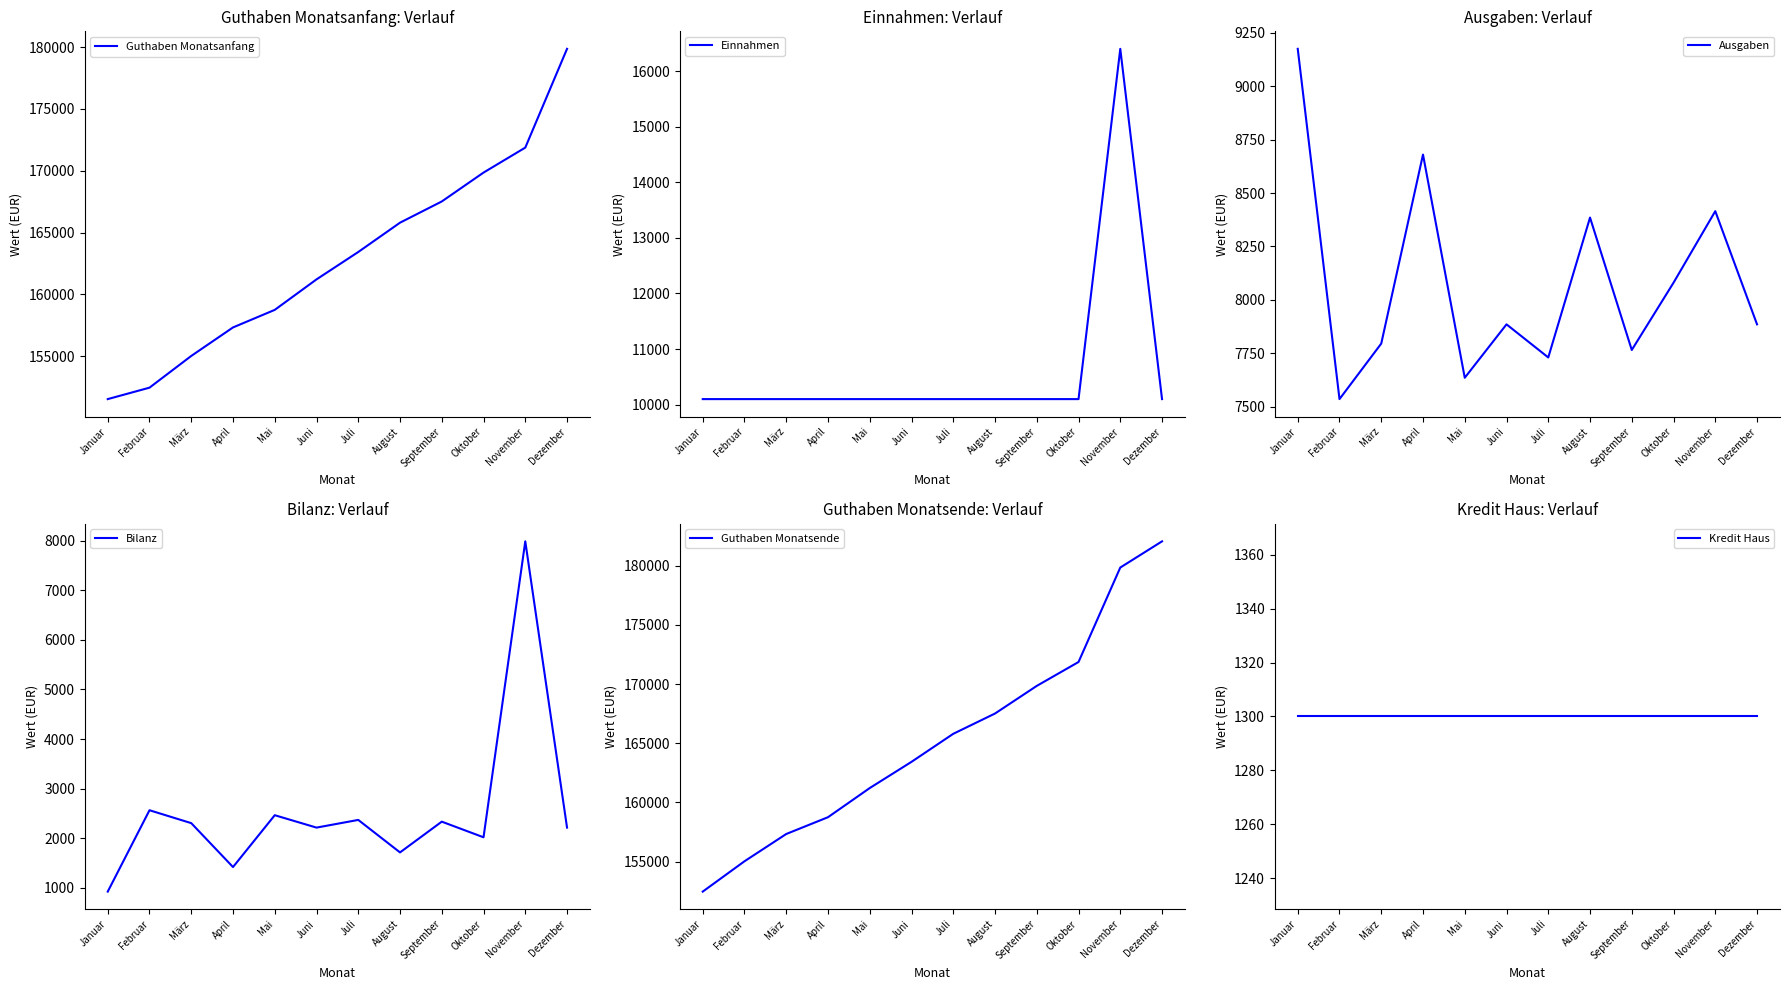

What position from the left is Mai?

5